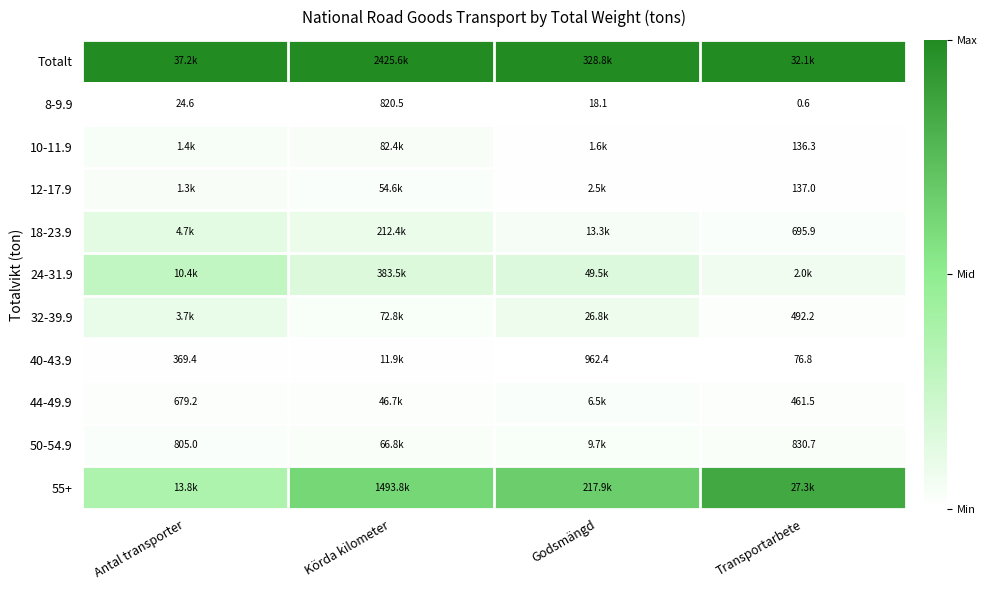

Is the value of 50-54.9 at Transportarbete greater than the value of 12-17.9 at Transportarbete?

Yes